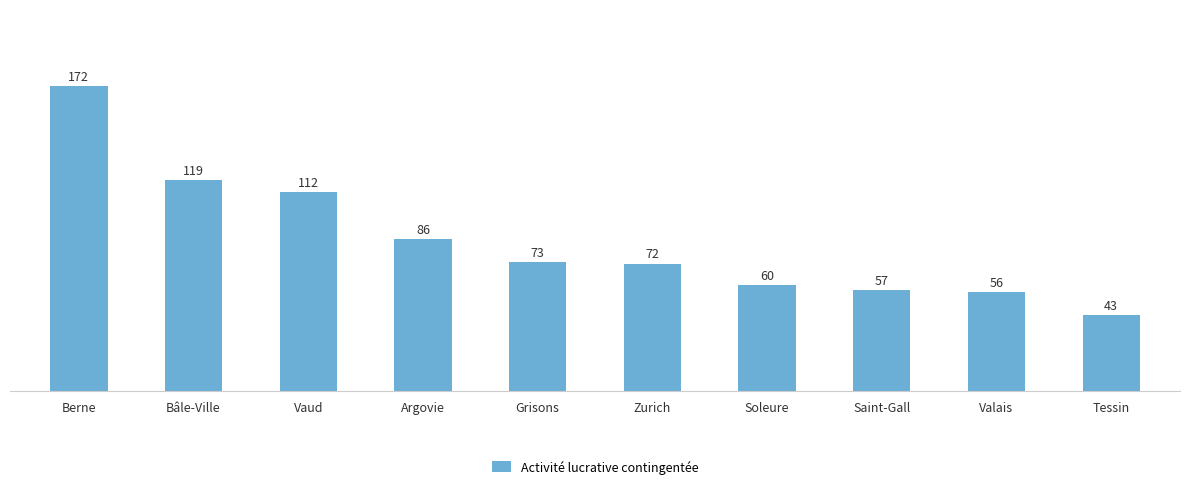

Are the bars grouped side by side (vs. stacked)?

No